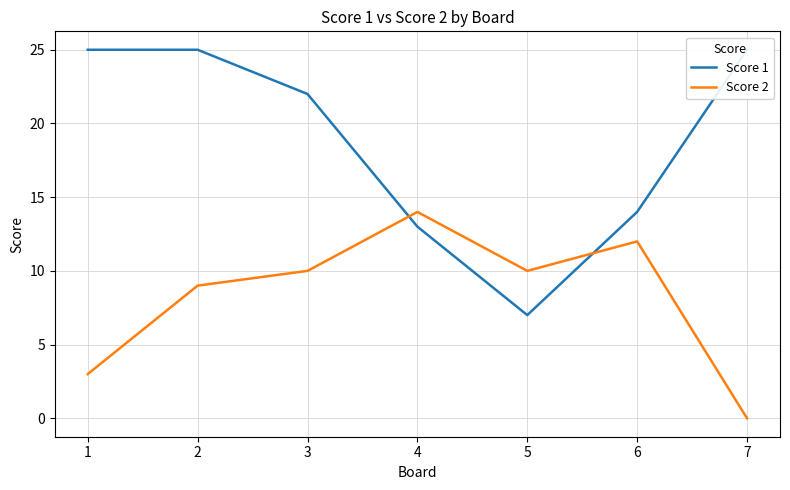

Between 7 and 4, which is larger?

7